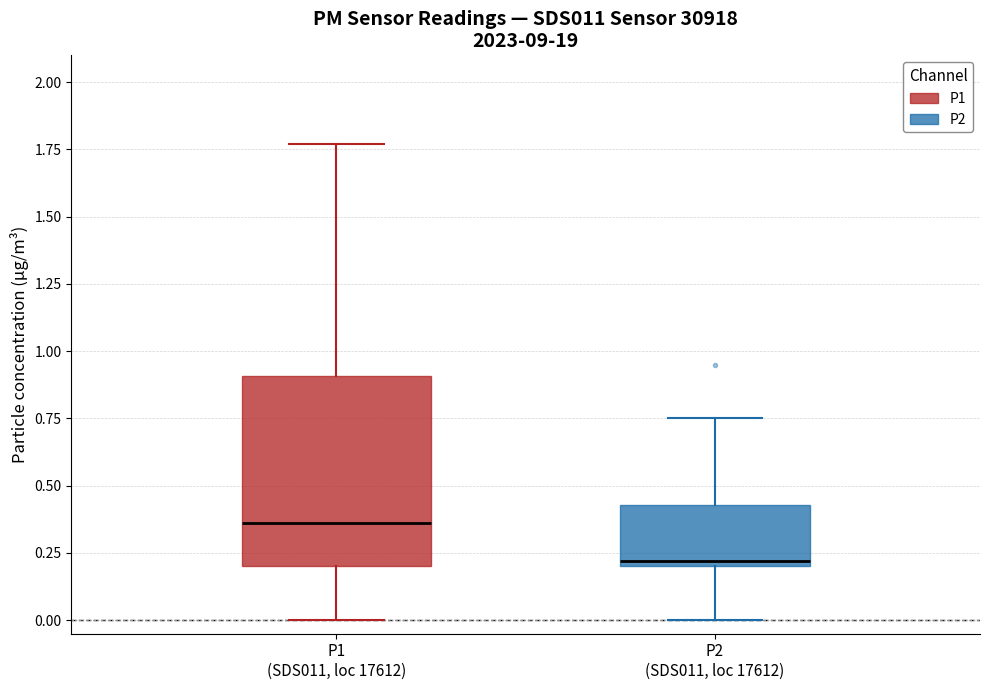

Reading left to right, transcribe this box plot: for each box, give where its median line is, the range the box spans, and where its two whiskers end, as read against the y-axis. The values are not printed on the chart, so give them approximately, as read against the axis.

P1 (SDS011, loc 17612): median 0.35, box 0.20 to 0.90, whiskers 0.00 to 1.75
P2 (SDS011, loc 17612): median 0.20 (just above the box's lower edge), box 0.20 to 0.45, whiskers 0.00 to 0.75